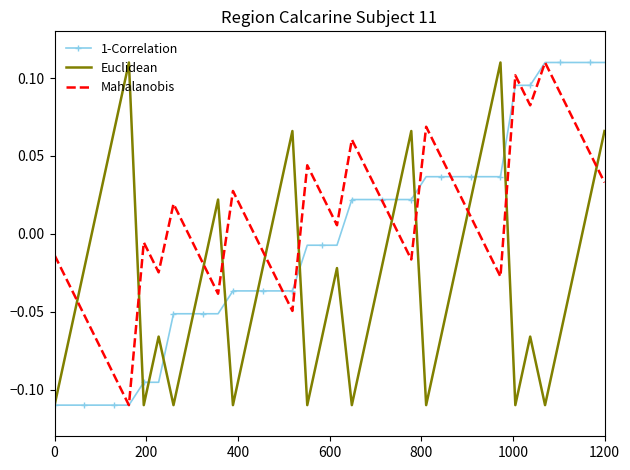

Rank the series by their average value, from highest to lowest.

Mahalanobis, 1-Correlation, Euclidean